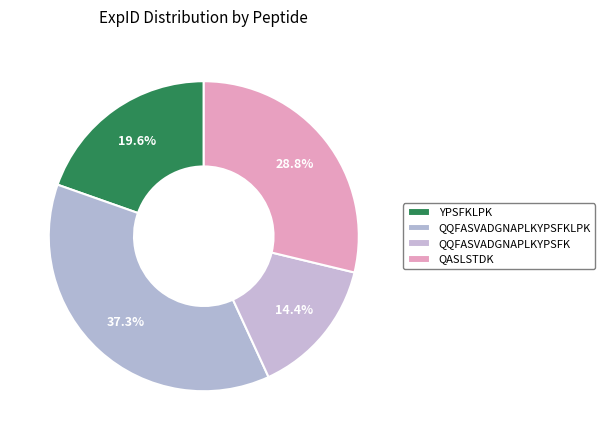

The QQFASVADGNAPLKYPSFK slice represents 14% of the pie. True or false?

True